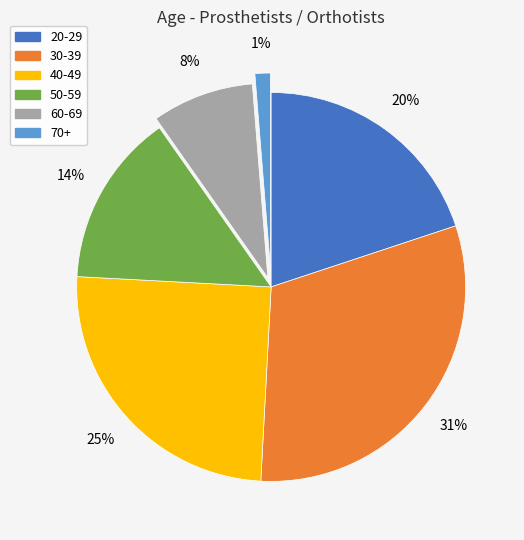

To the nearest percent, what is the difference between the 30-39 and 40-49 slice percentages?

6%